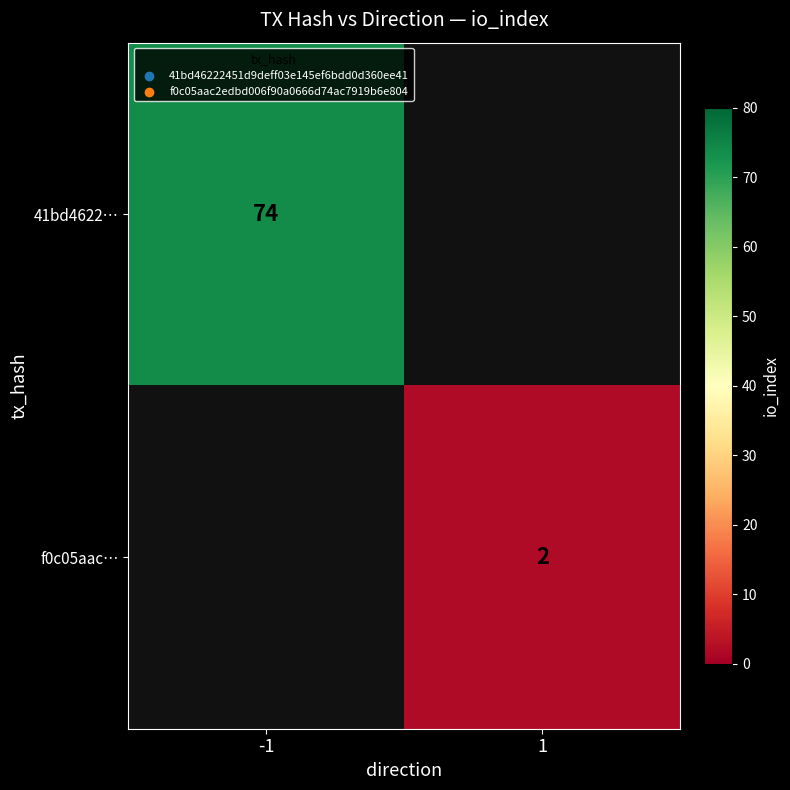

The value of f0c05aac… at 1 is 3. True or false?

False